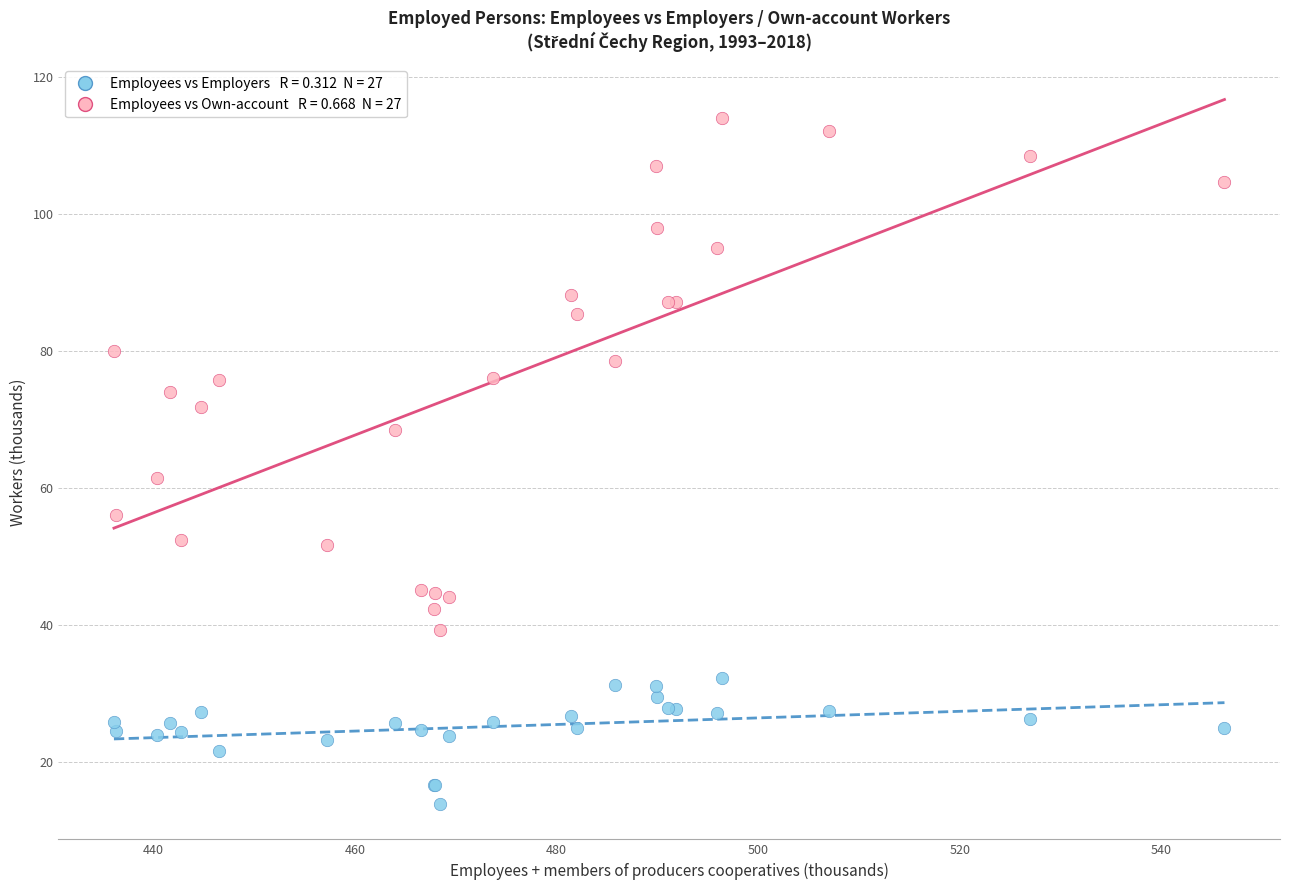

Across all series, what Y value is closest to 63?

61.5